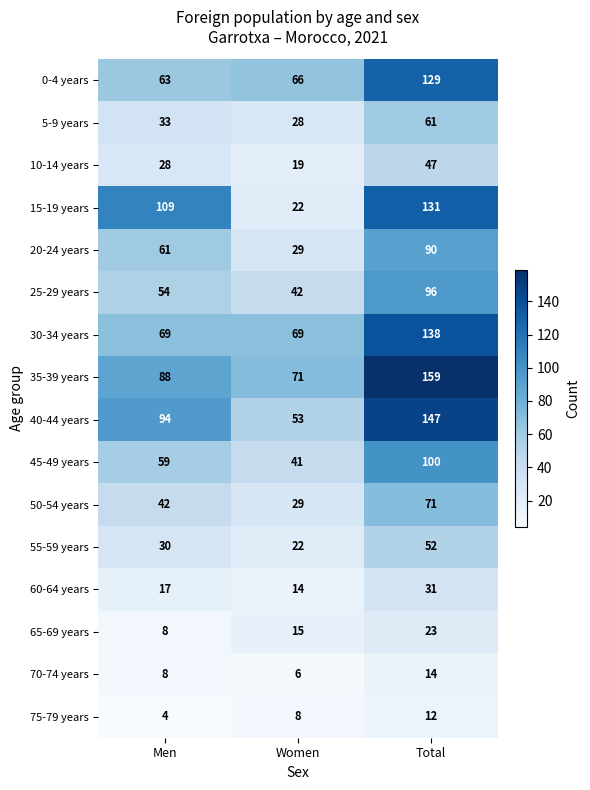

What is the difference between the 75-79 years values at Women and Men?

4